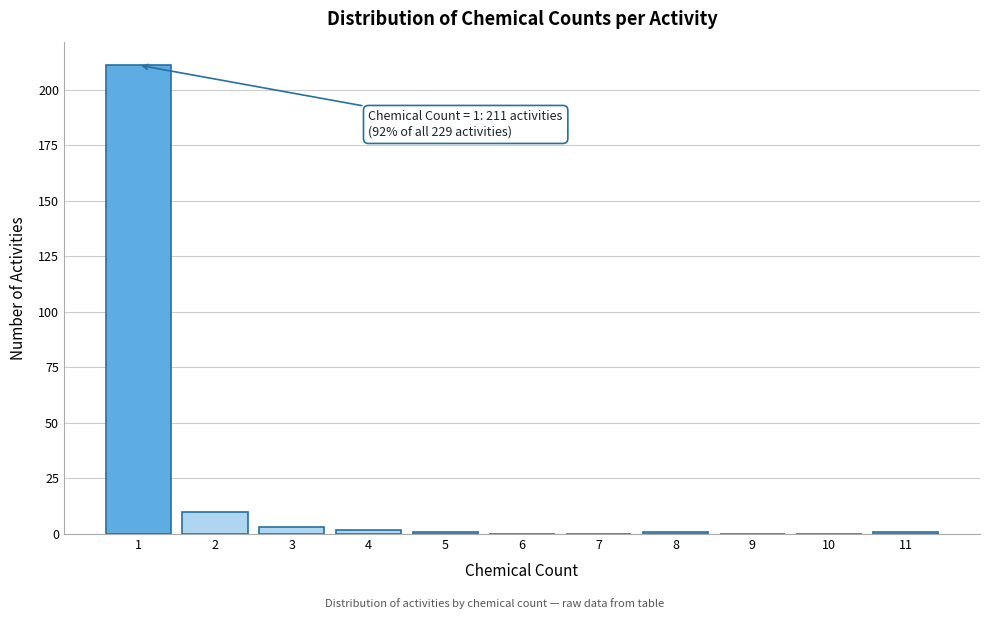

Over which range of the x-axis is the bar tallest?

0.5 to 1.5